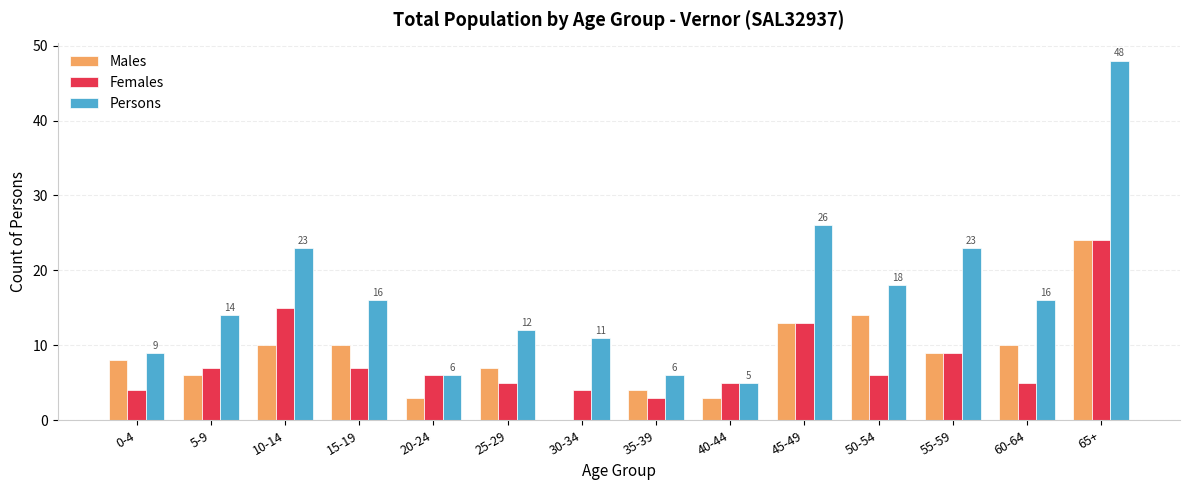

What value does the Persons series have at 20-24, to the nearest 5?

5